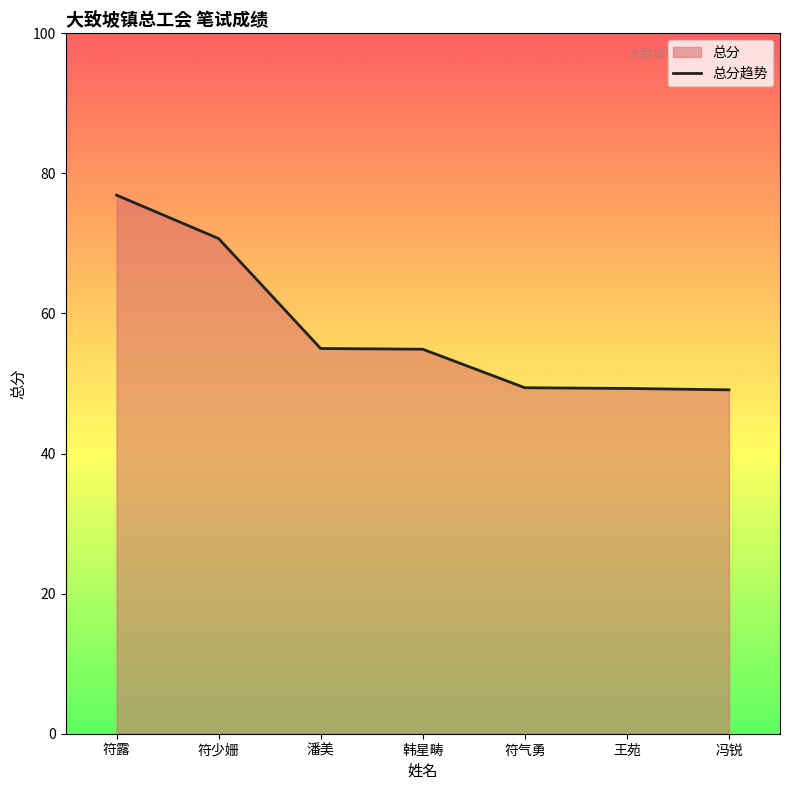

What is the value of the 5th point from the left?

49.4